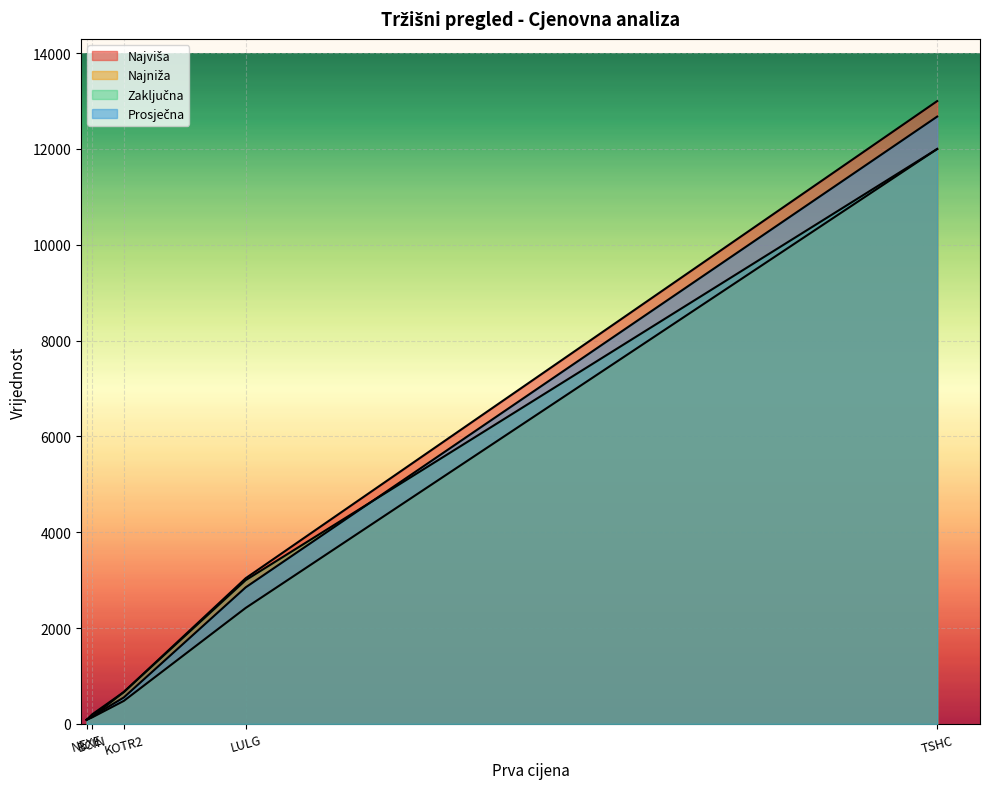

Is it true that Prosječna equals 6046.9 at TSHC?

False